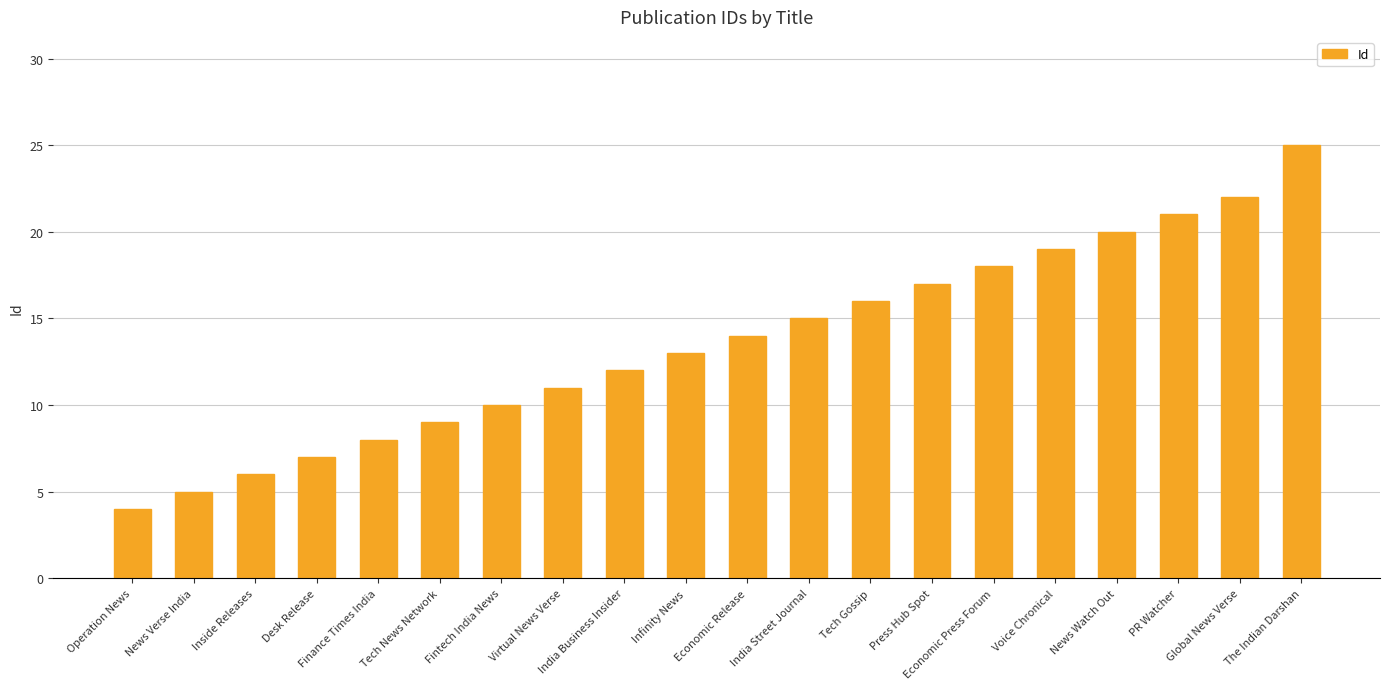

Reading left to right, list all the values displayed in this chart.

Operation News=4	News Verse India=5	Inside Releases=6	Desk Release=7	Finance Times India=8	Tech News Network=9	Fintech India News=10	Virtual News Verse=11	India Business Insider=12	Infinity News=13	Economic Release=14	India Street Journal=15	Tech Gossip=16	Press Hub Spot=17	Economic Press Forum=18	Voice Chronical=19	News Watch Out=20	PR Watcher=21	Global News Verse=22	The Indian Darshan=25